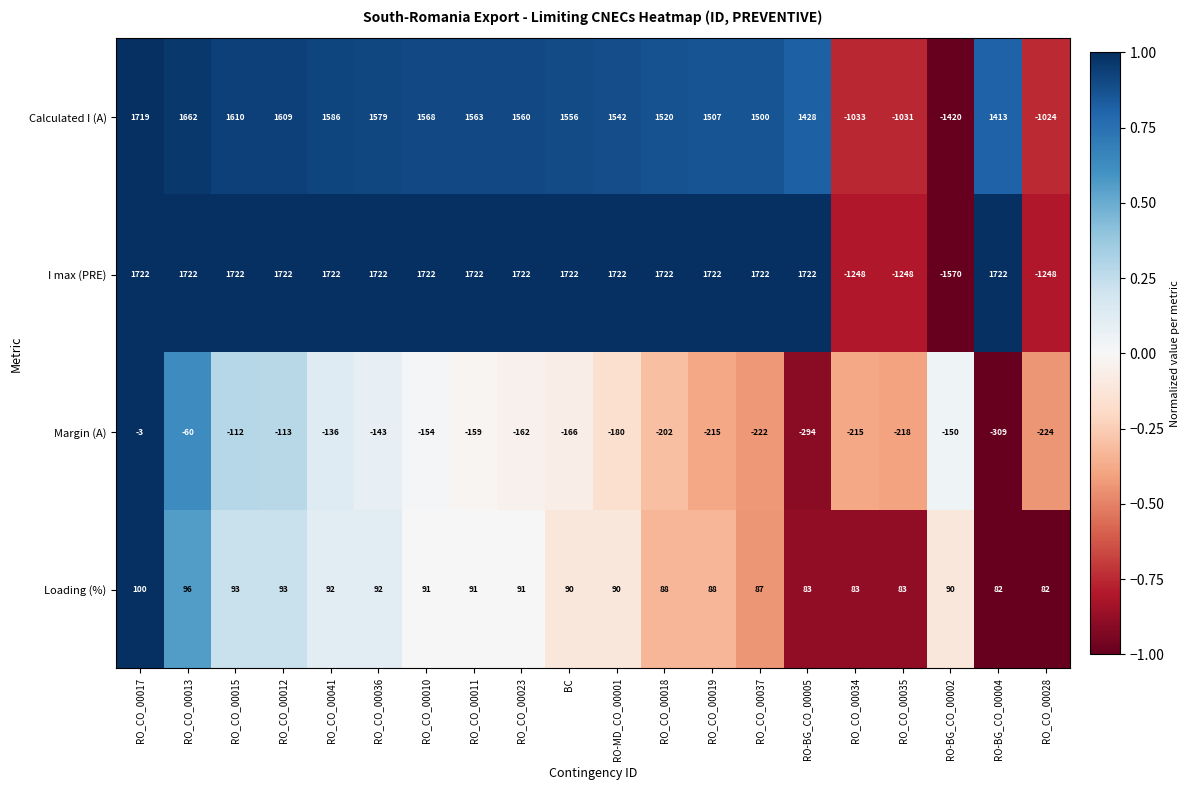

What is the difference between the highest and lowest values at RO_CO_00018?

1924